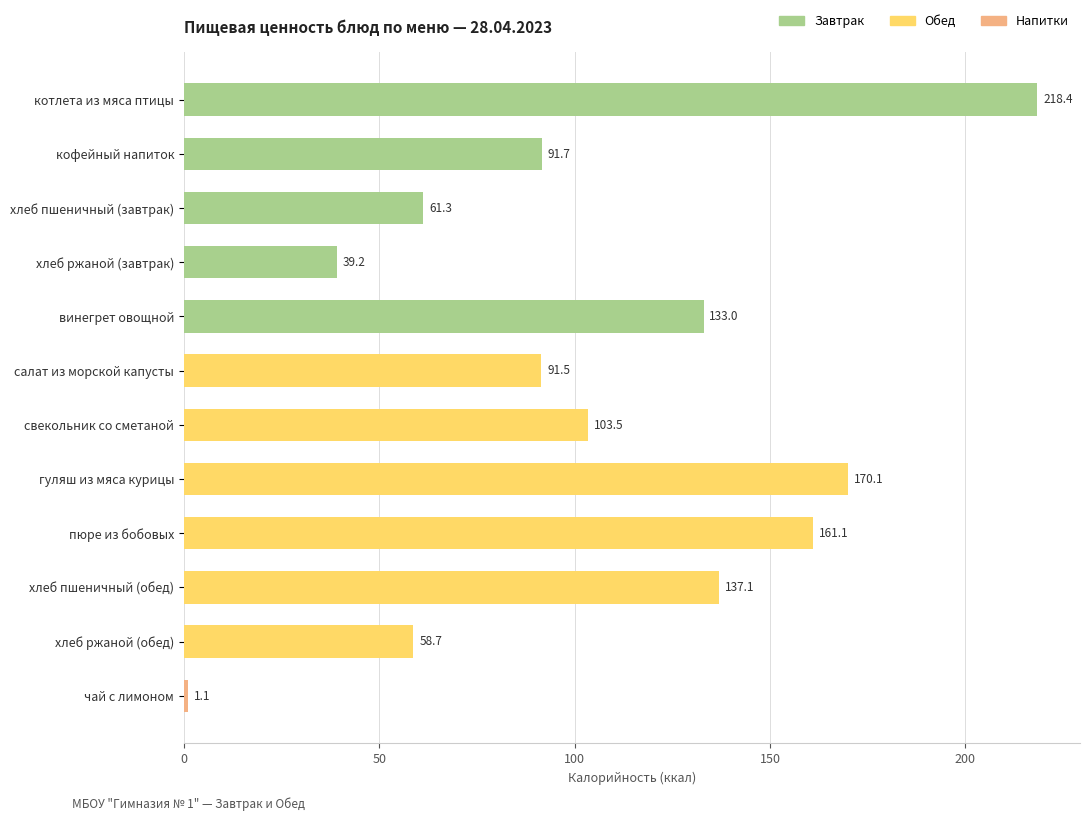

What is the difference between the second highest and minimum values?

169.0